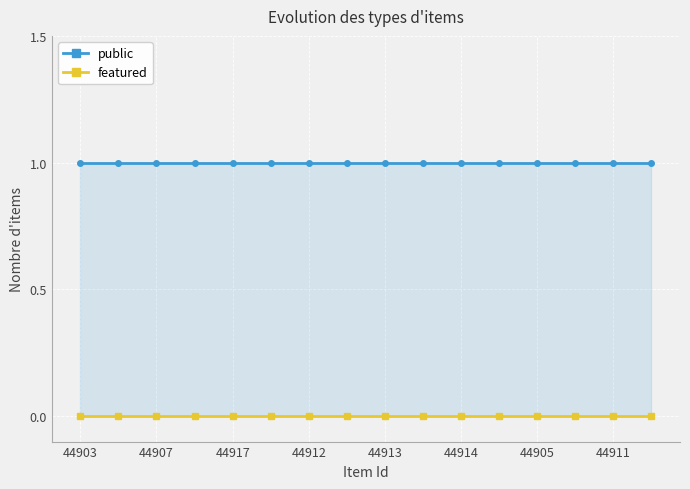

Rank the series by their maximum value, from lowest to highest.

featured, public